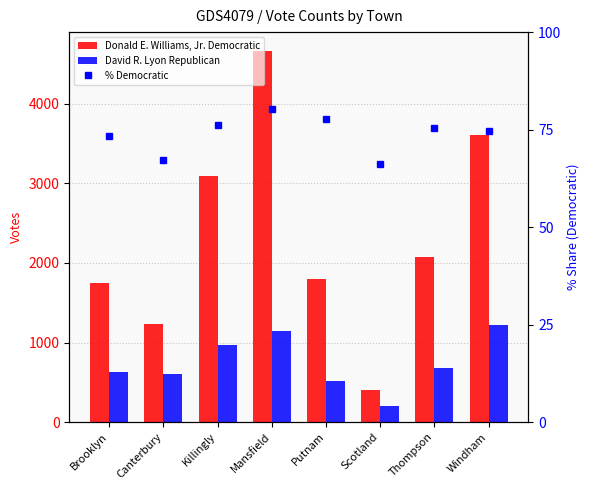

Read the David R. Lyon Republican value at Mansfield.

1140.0